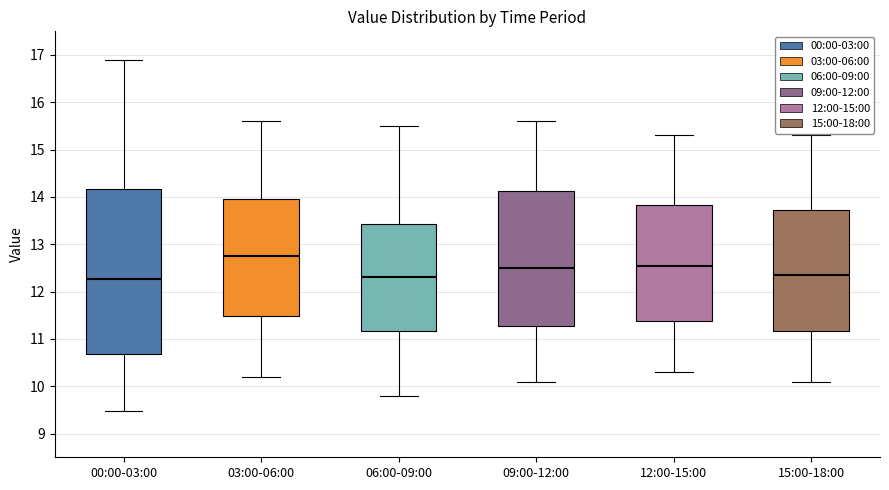

Where does the lower whisker of the box for 00:00-03:00 end on the y-axis? The values are not printed on the chart, so give them approximately, as read against the axis.

9.5